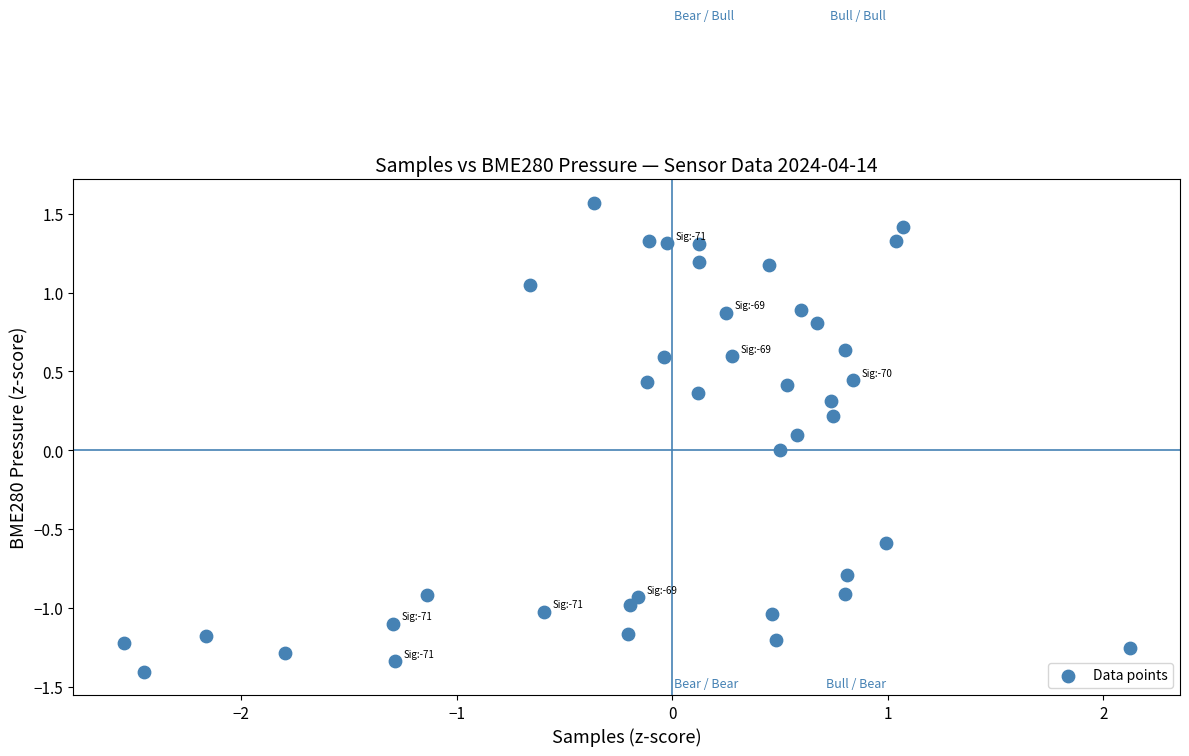

What is the range of X values (max minus min)?

4.7